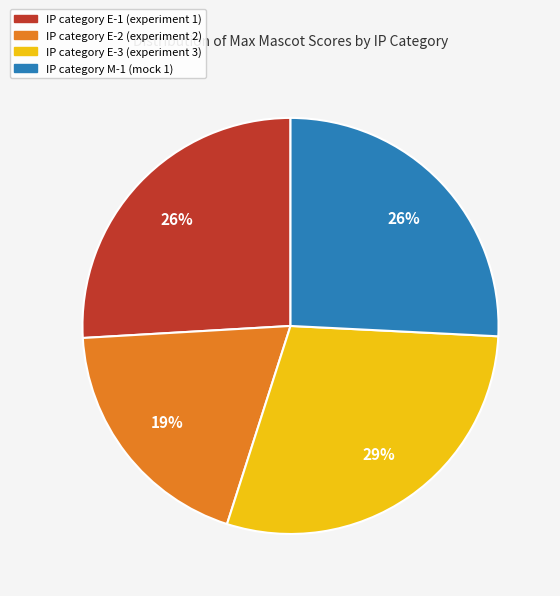

Does any single category account for the majority?

No